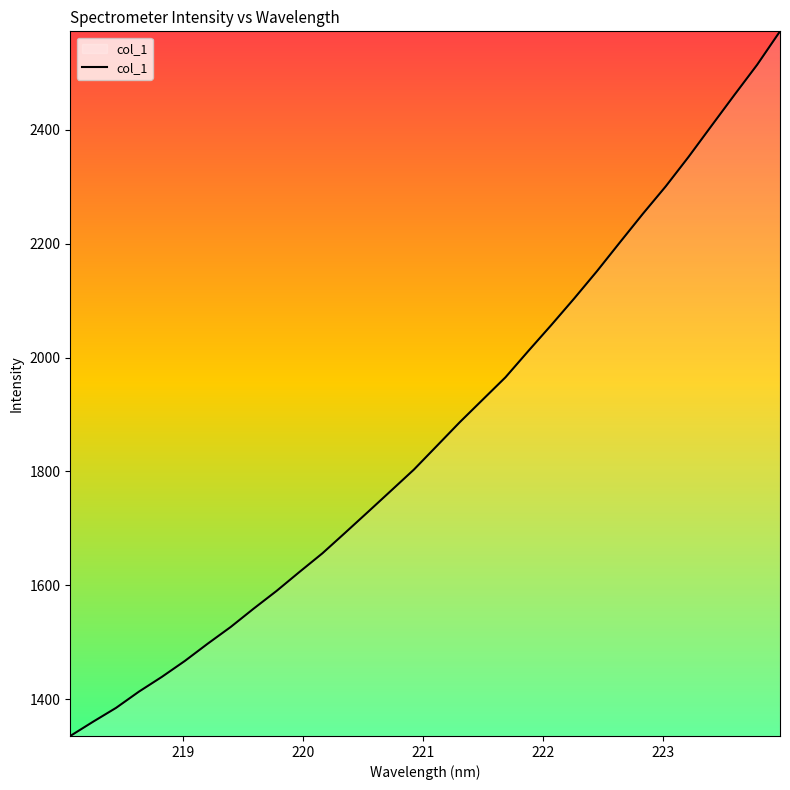

What is the difference between the maximum and minimum values?

1237.6